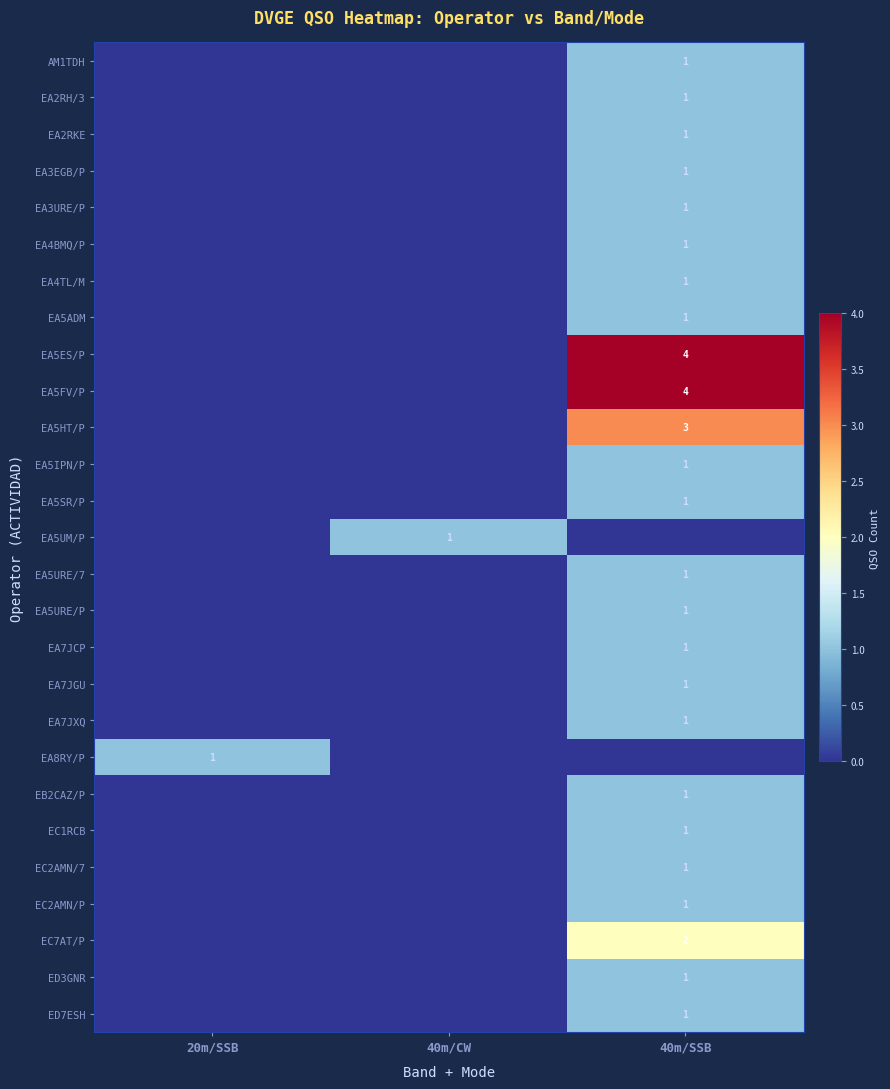

True or false: EC1RCB has a value of 1 at 40m/SSB.

True